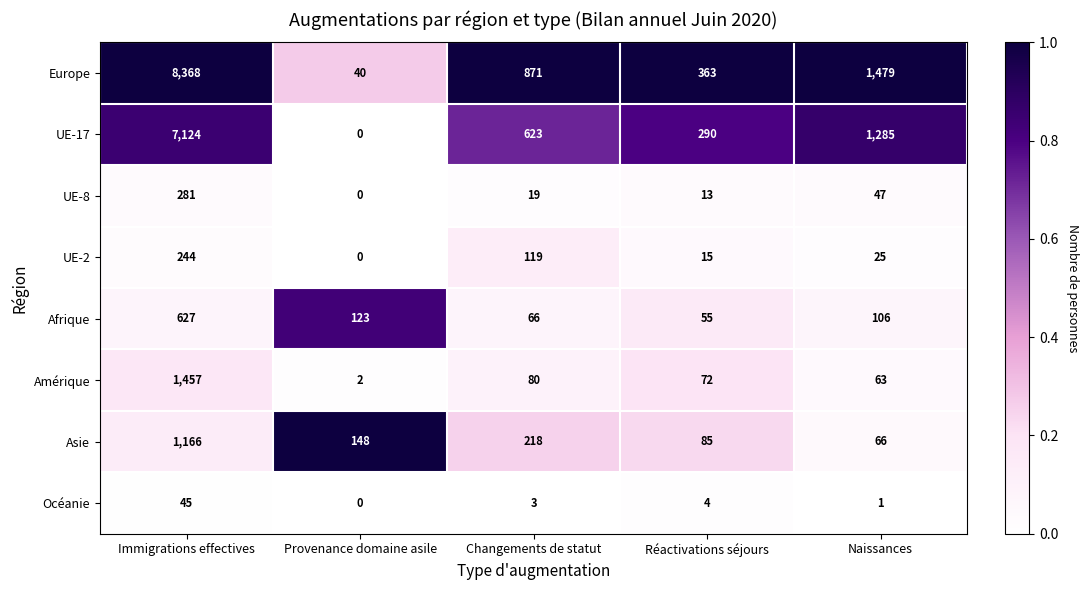

At which label does Afrique first exceed 106?

Immigrations effectives